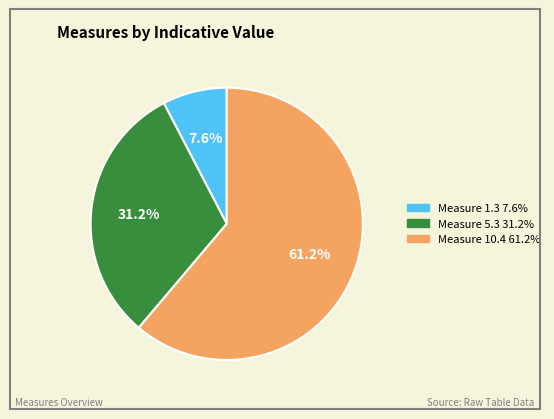

Does any single category account for the majority?

Yes